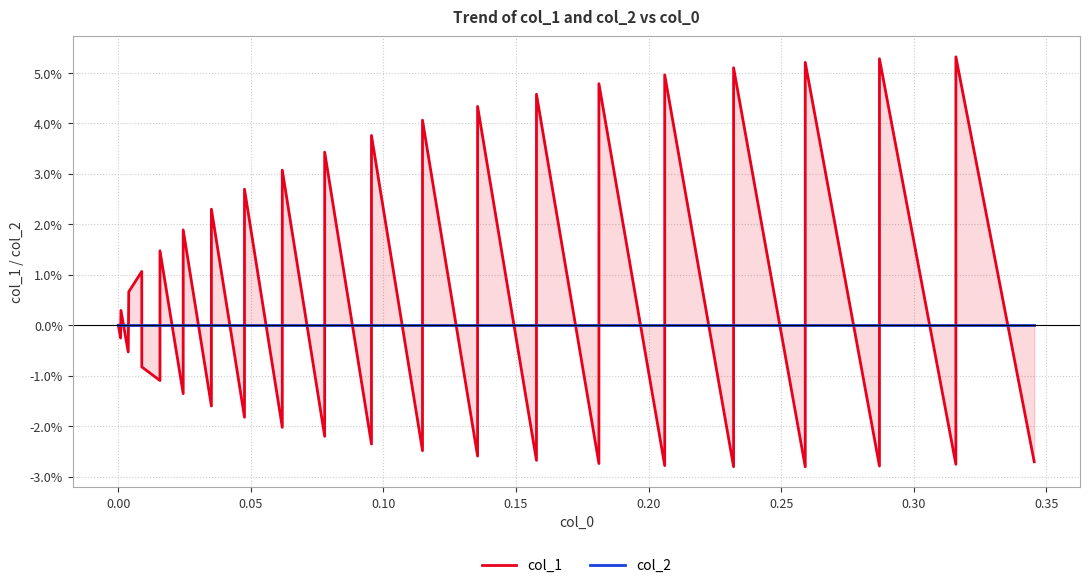

How many times do col_1 and col_2 cross each other?

36